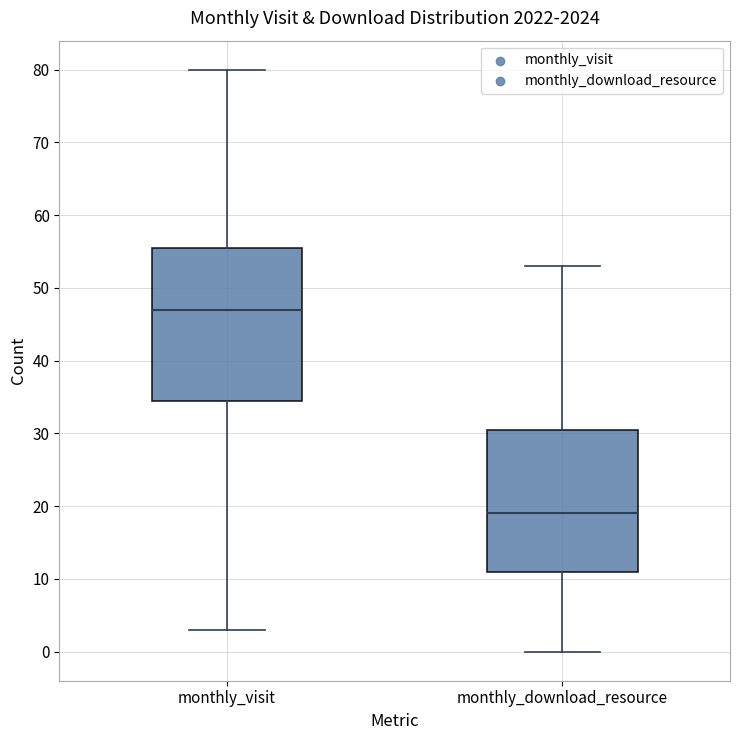

Which box's median line is the lowest?

monthly_download_resource